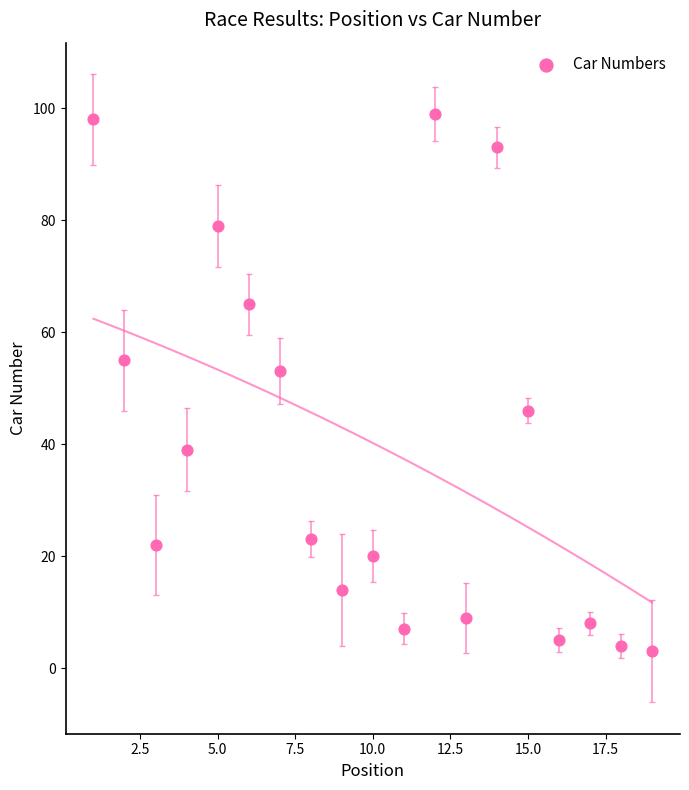

What is the range of X values (max minus min)?

18